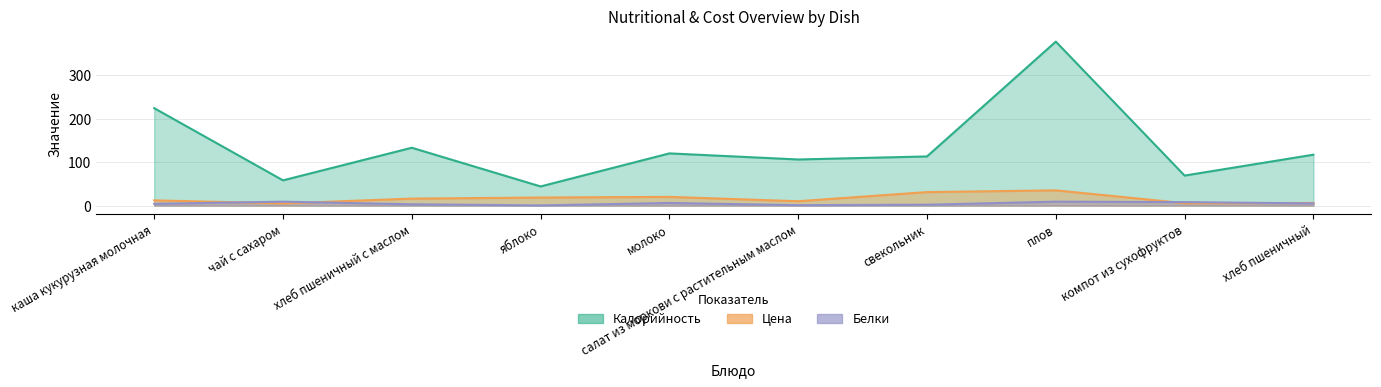

What is the value of the Калорийность point at the 9th from the left?

69.0